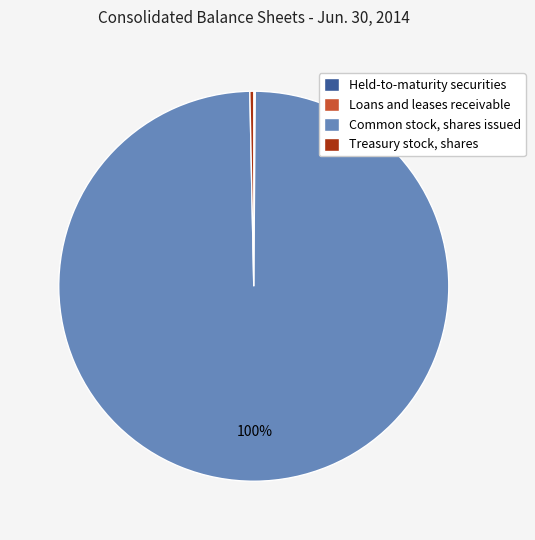

Which category has the biggest portion of the pie?

Common stock, shares issued